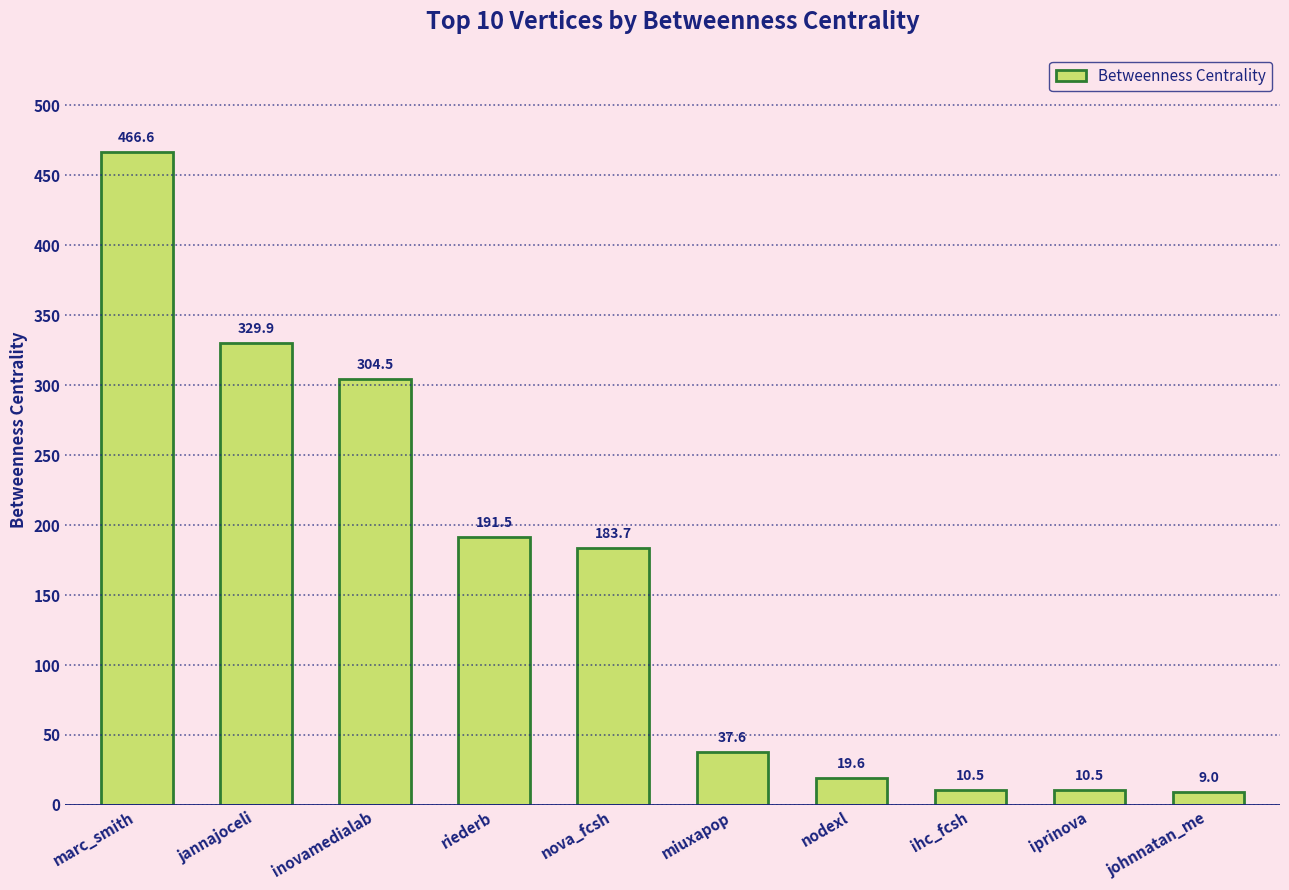

What is the sum of all values?

1563.4